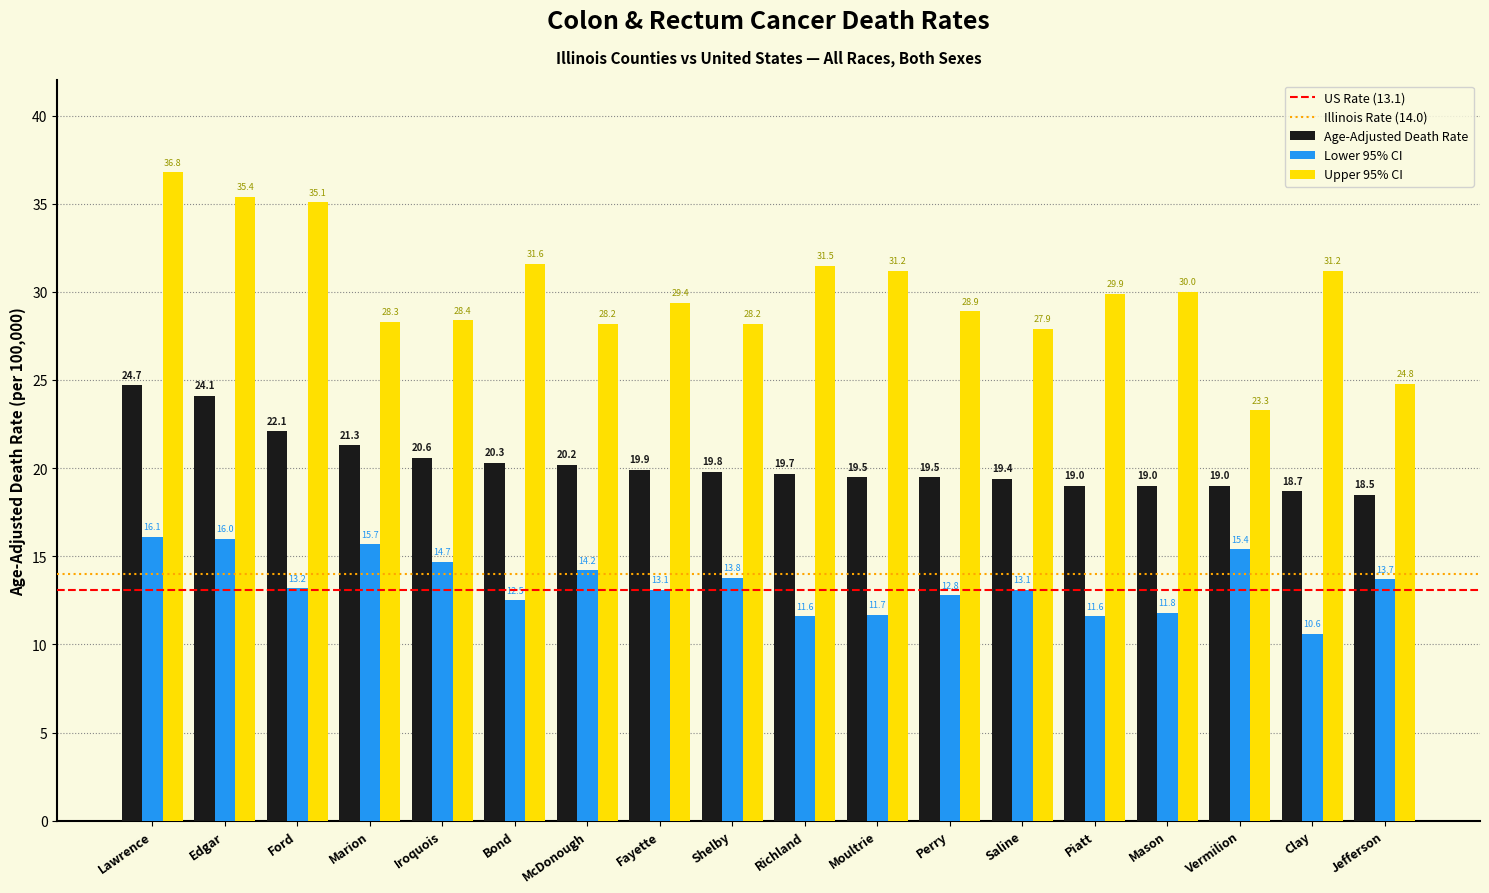

How many distinct data groups are displayed?

3